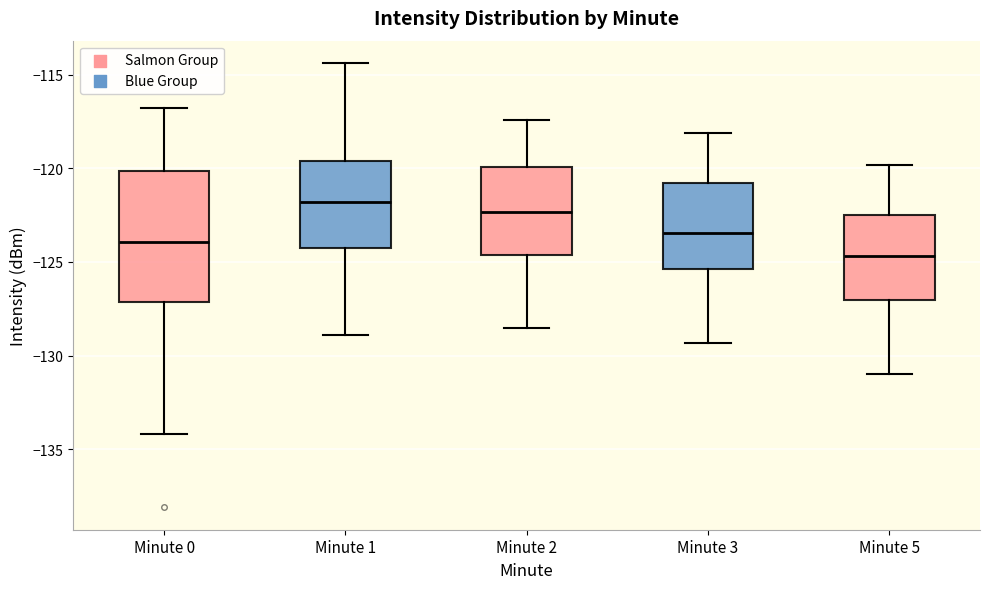

Where is the upper edge of the box for Minute 0 on the y-axis? The values are not printed on the chart, so give them approximately, as read against the axis.

-120.0